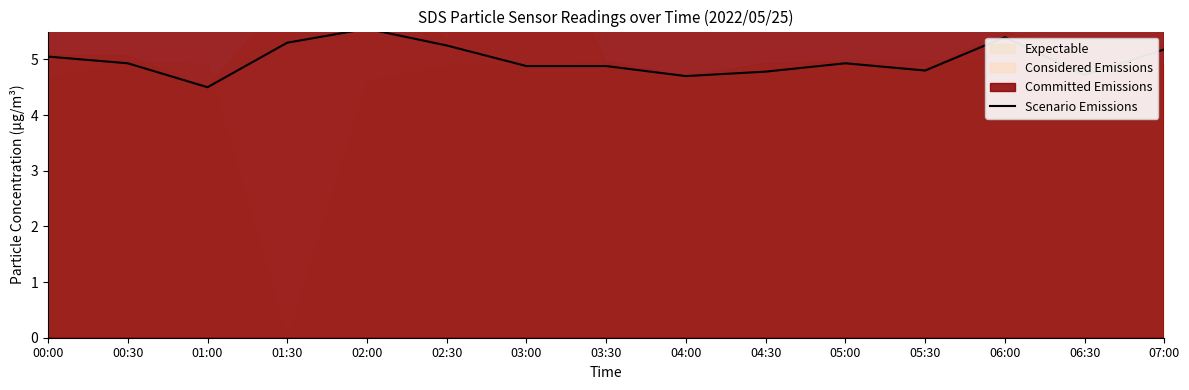

What is the average value?

5.0